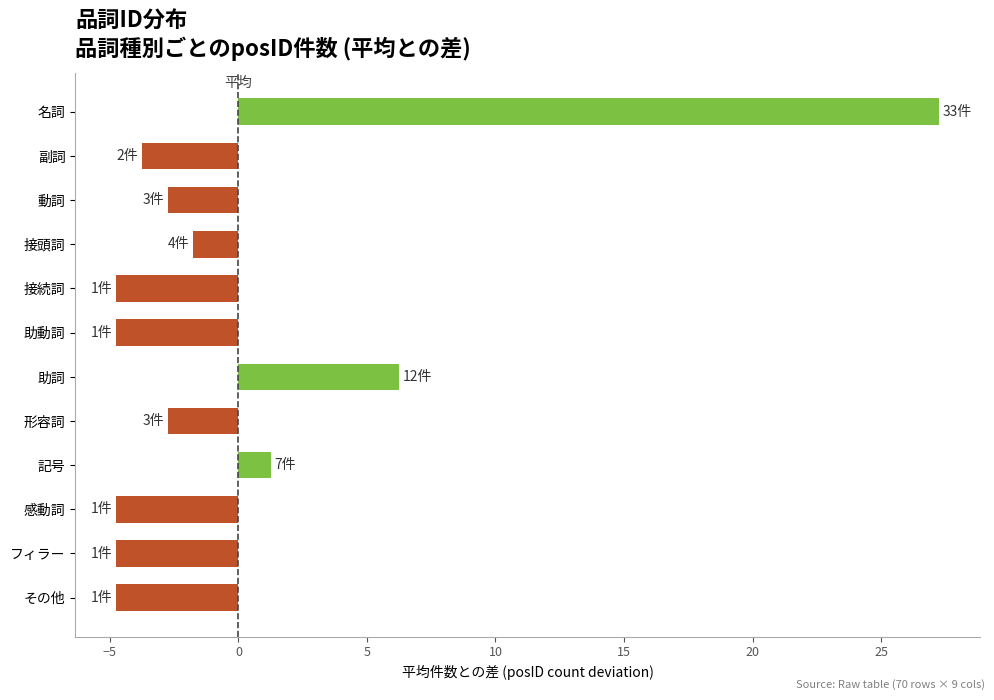

The chart shows a value of -2.8 at 形容詞. True or false?

True